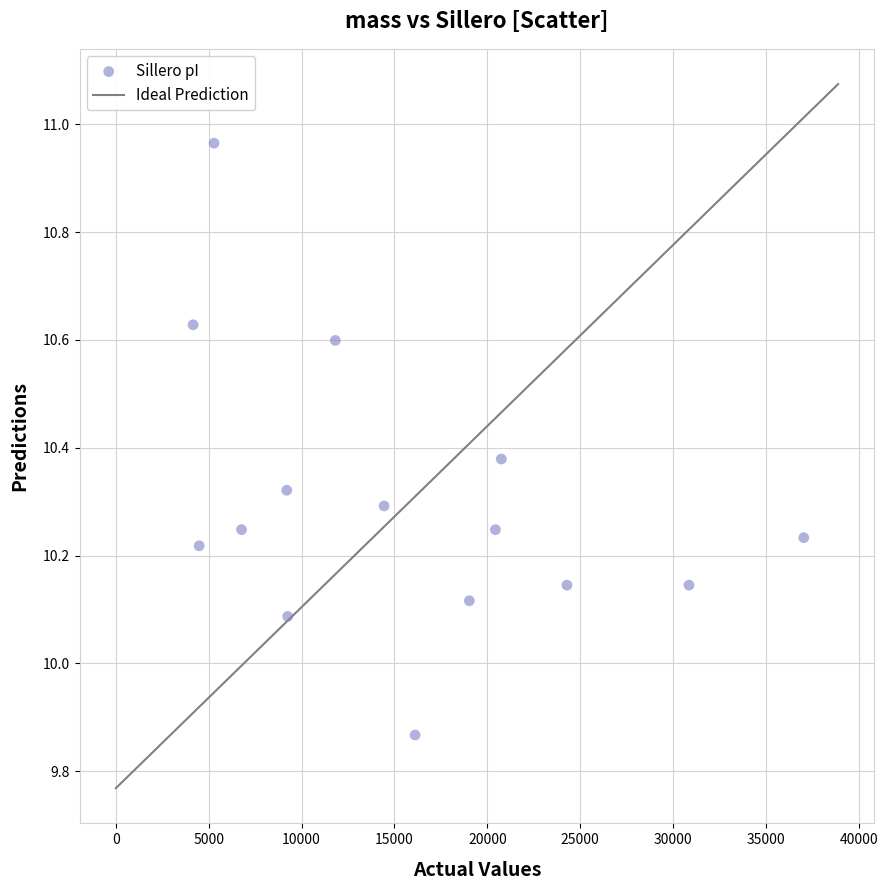

What is the range of X values (max minus min)?

32879.7